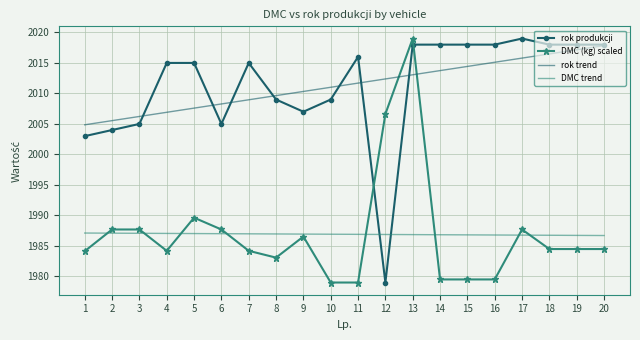

What value does the rok trend series have at 8?

2009.6